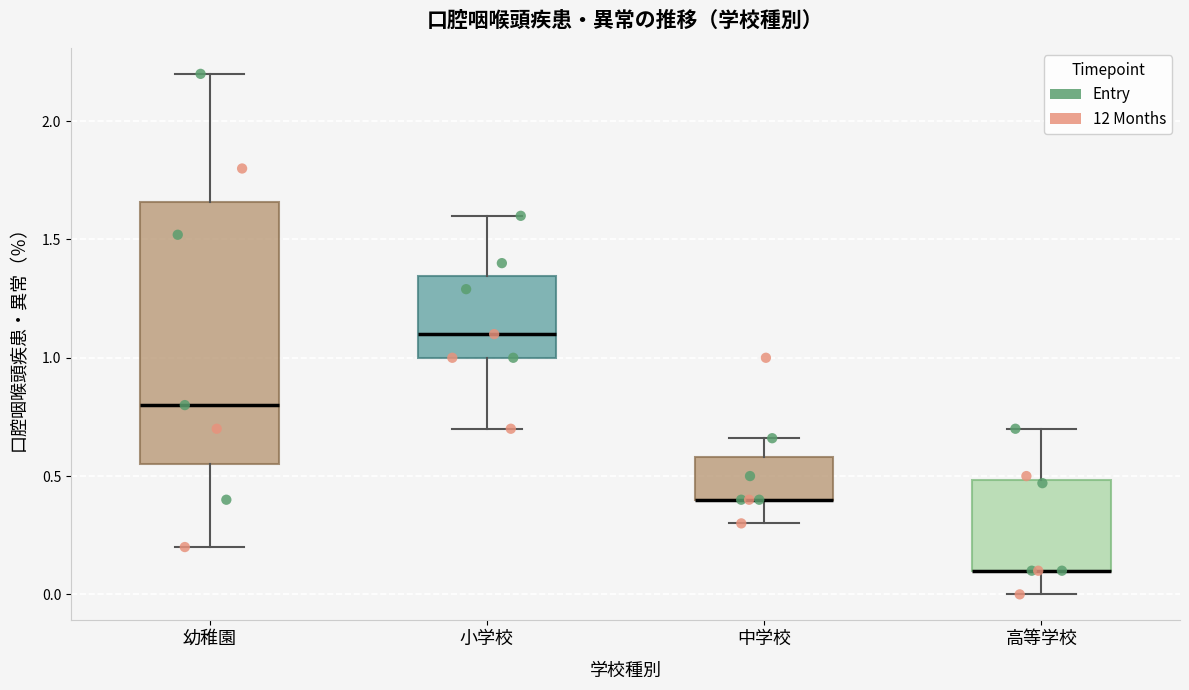

Which box is the tallest, from its lower edge to its upper edge?

幼稚園